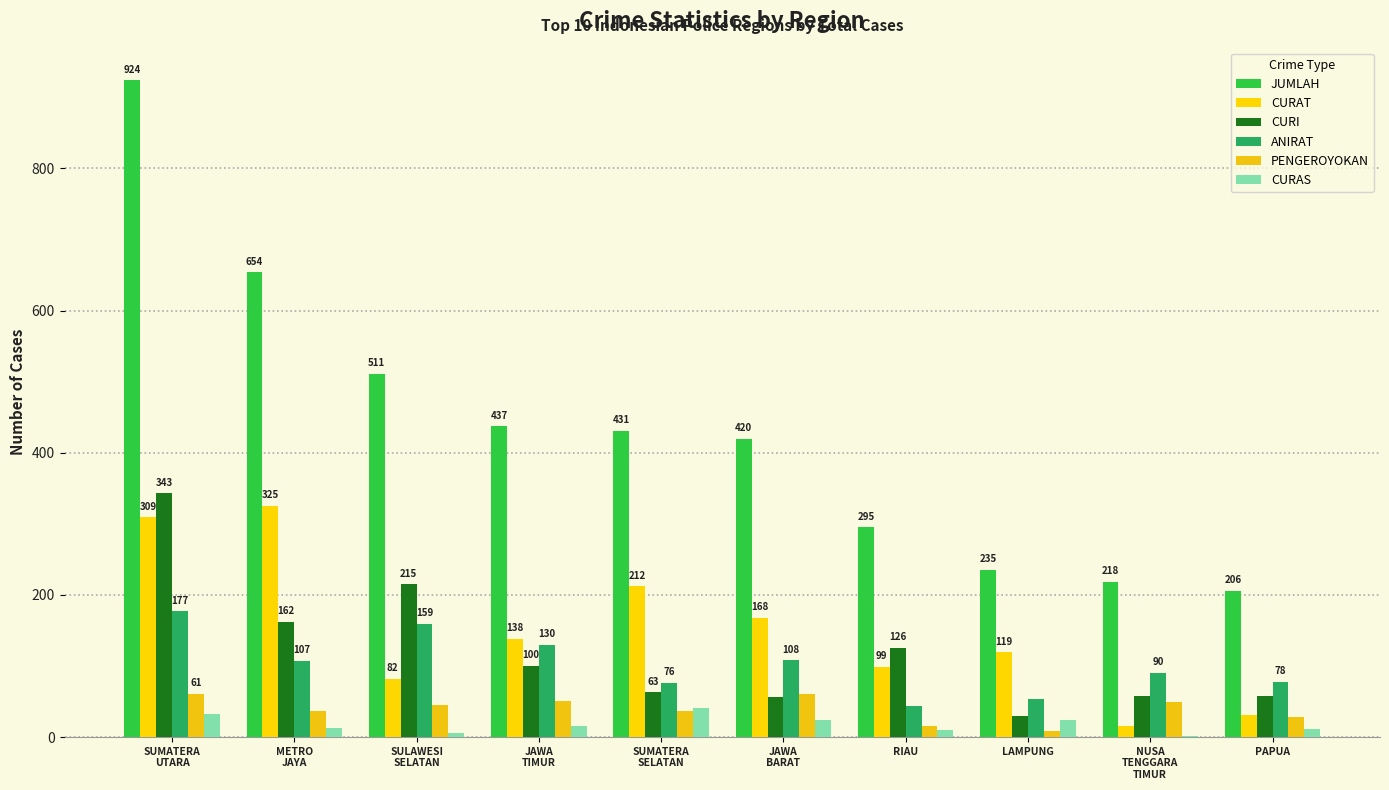

Are the bars grouped side by side (vs. stacked)?

Yes